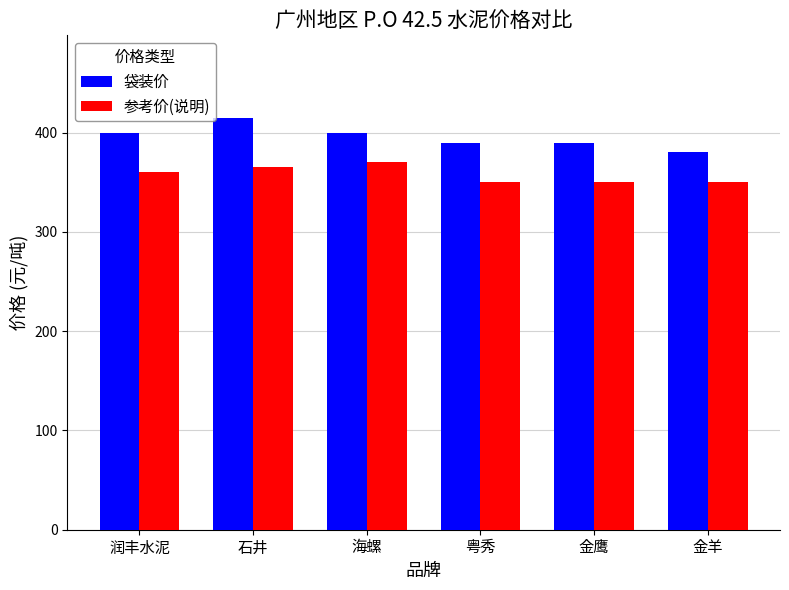

At how many categories does at least one series exceed 367?

6